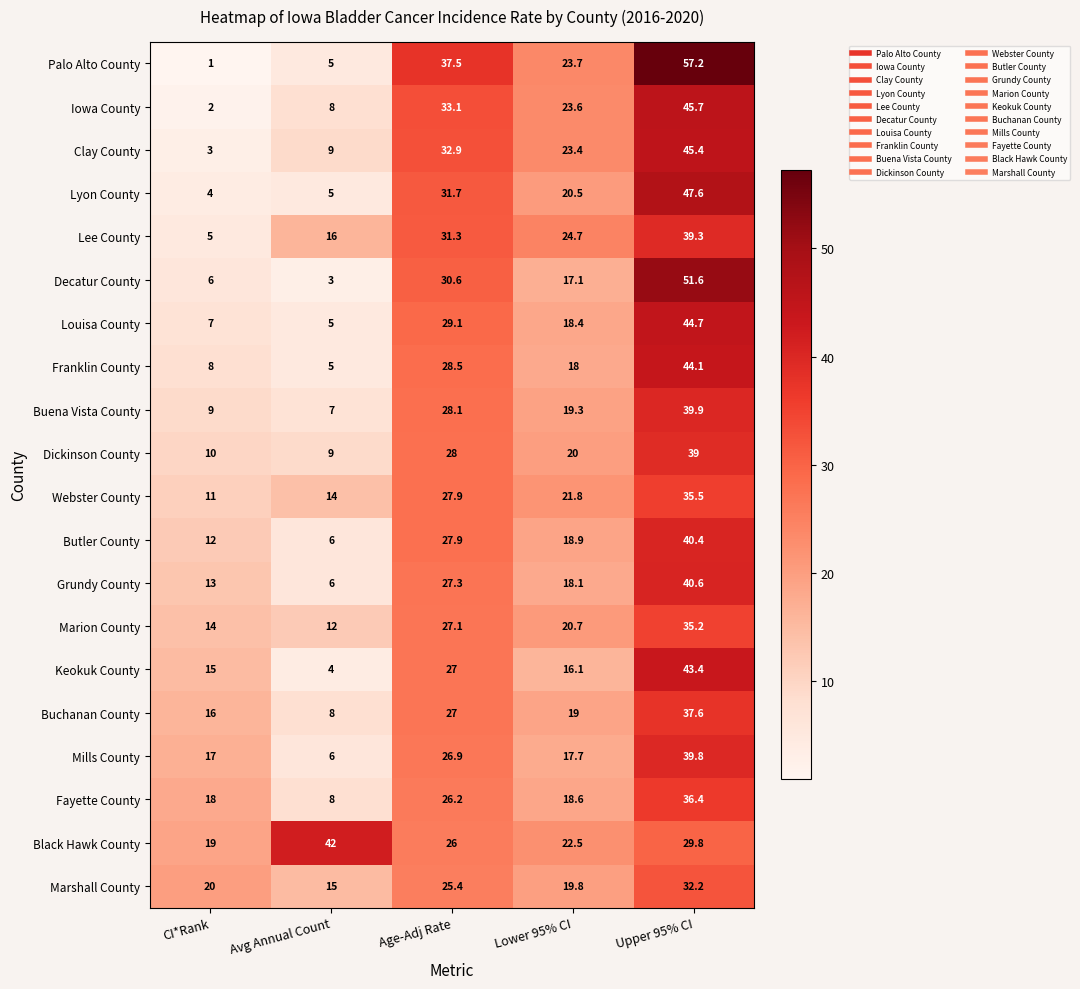

What is the highest value of the Lyon County series?

47.6